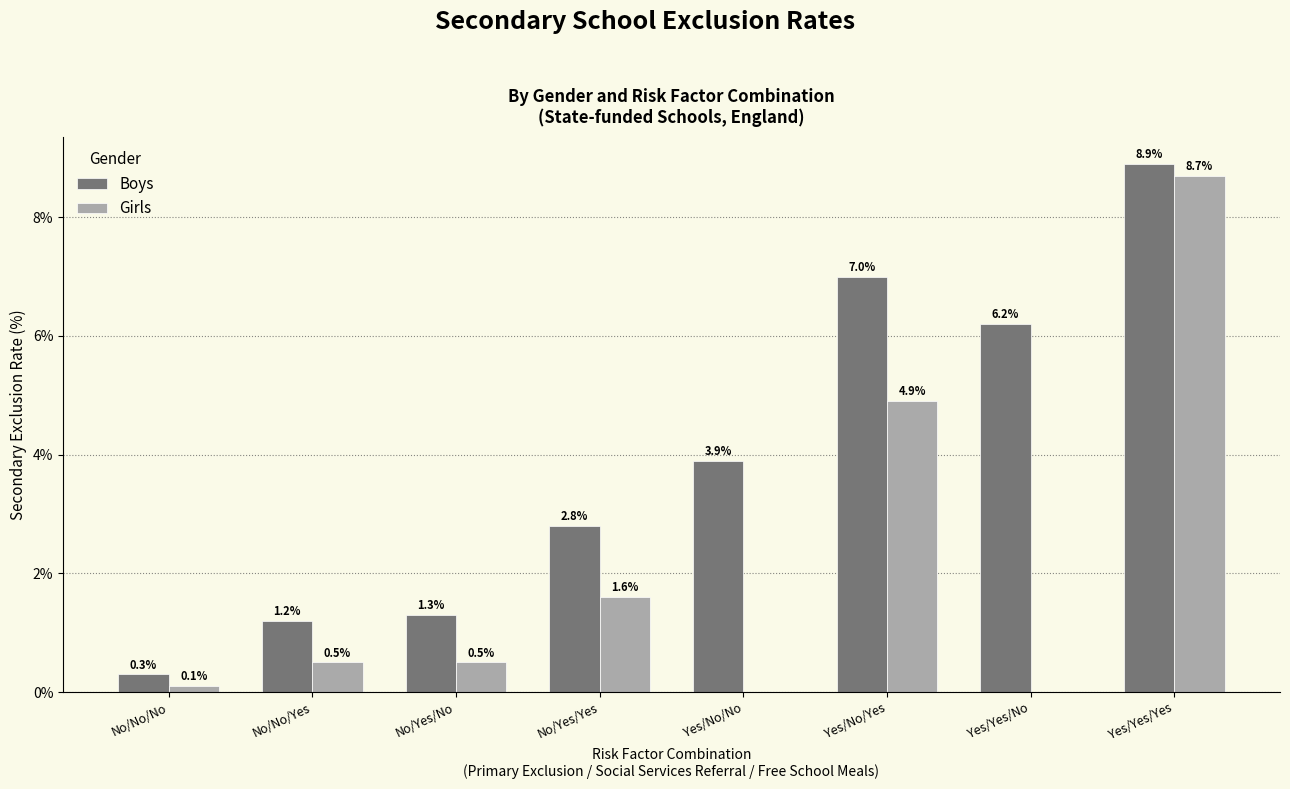

Reading left to right, what are all the values shown in this chart?

Boys: No/No/No=0.3	No/No/Yes=1.2	No/Yes/No=1.3	No/Yes/Yes=2.8	Yes/No/No=3.9	Yes/No/Yes=7.0	Yes/Yes/No=6.2	Yes/Yes/Yes=8.9
Girls: No/No/No=0.1	No/No/Yes=0.5	No/Yes/No=0.5	No/Yes/Yes=1.6	Yes/No/No=0.0	Yes/No/Yes=4.9	Yes/Yes/No=0.0	Yes/Yes/Yes=8.7